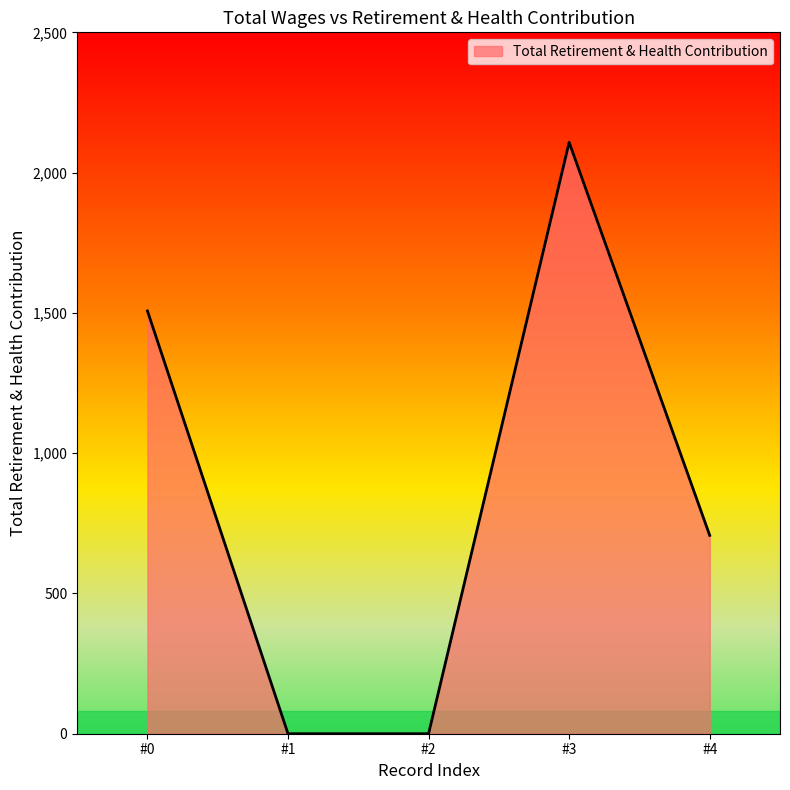

Reading left to right, extract all data points from this chart.

1507	0	0	2108	707